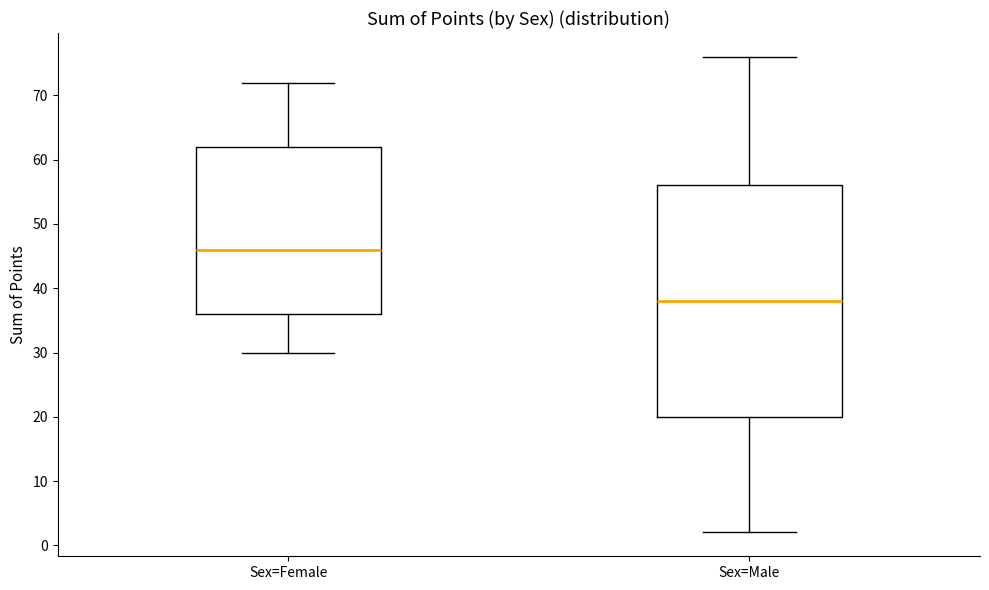

Where does the median line of the box for Sex=Male sit on the y-axis? The values are not printed on the chart, so give them approximately, as read against the axis.

38